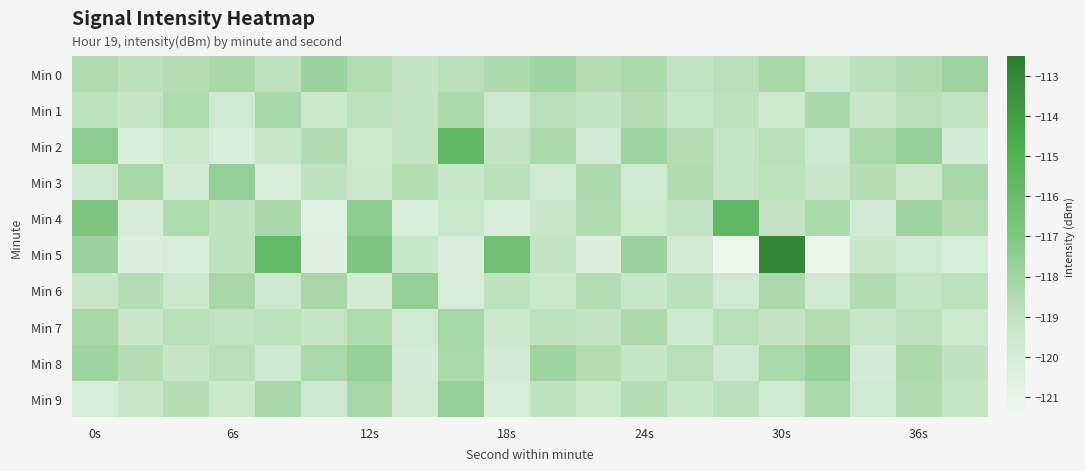

At which category is the sum across all series the highest?

30s